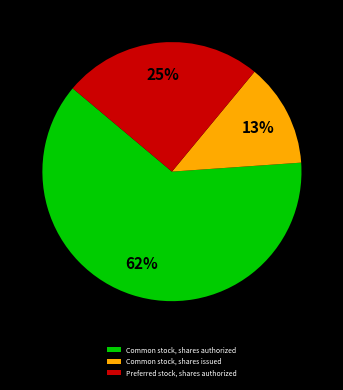

Which category has the biggest portion of the pie?

Common stock, shares authorized